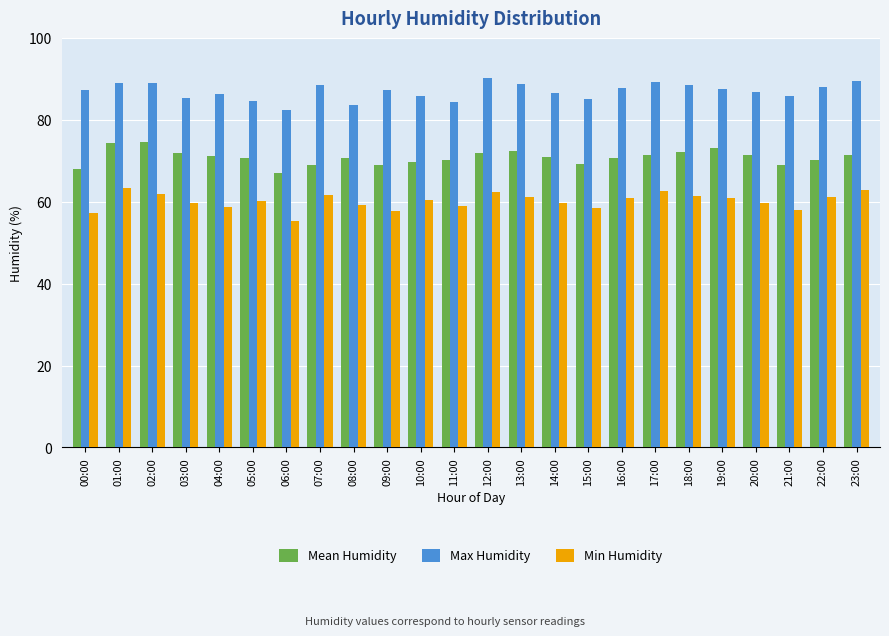

What is the difference between the Mean Humidity values at 01:00 and 07:00?

5.2